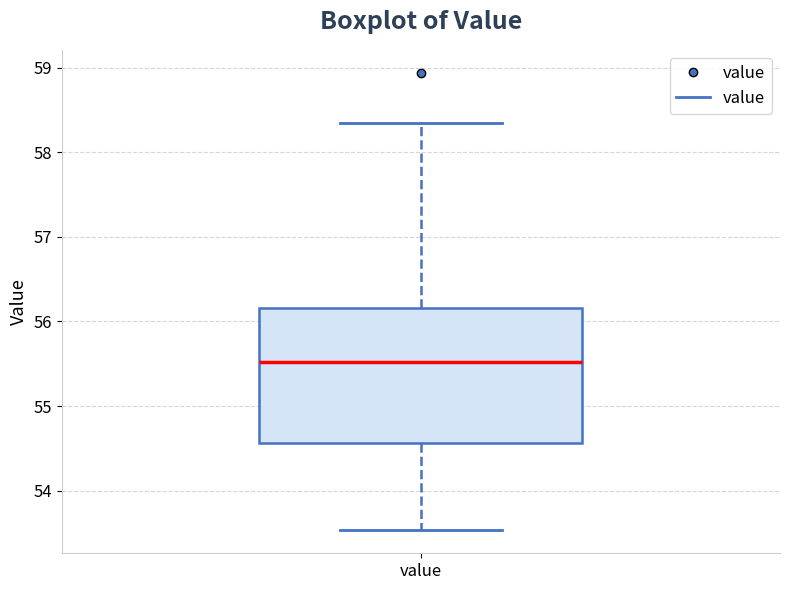

Where does the median line of the box for value sit on the y-axis? The values are not printed on the chart, so give them approximately, as read against the axis.

55.5